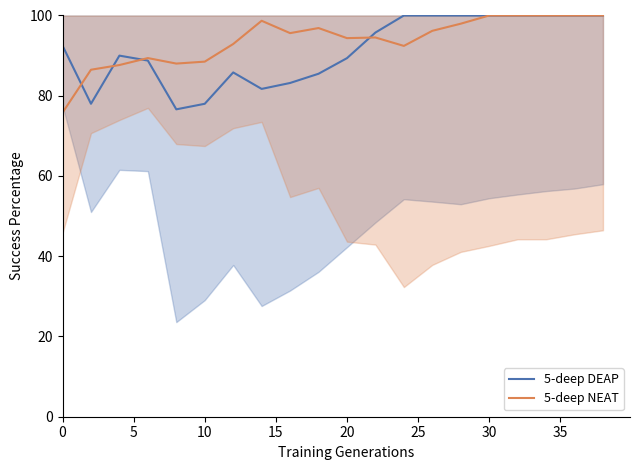

How many distinct data groups are displayed?

2